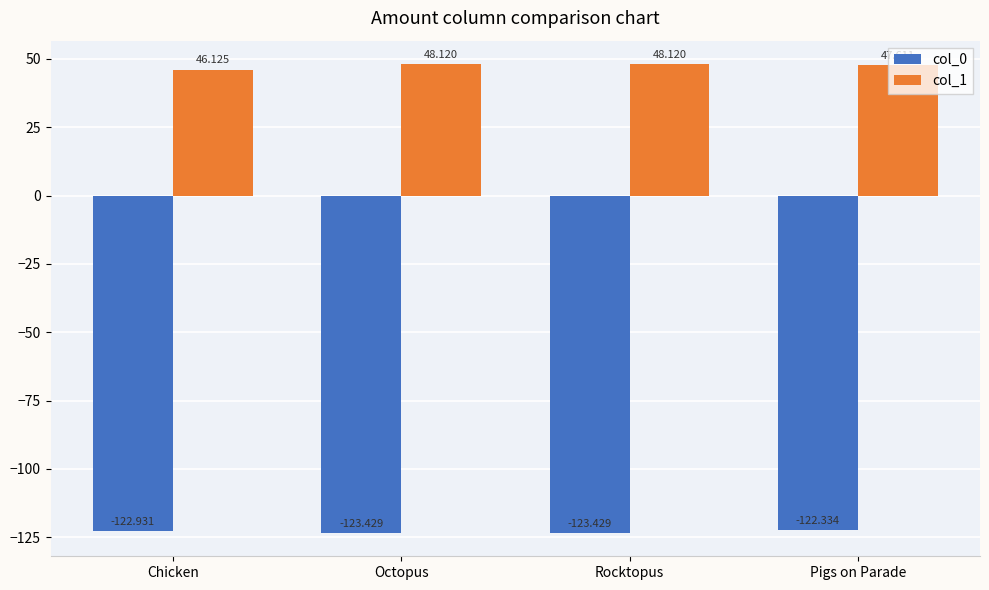

How many series are shown in this chart?

2